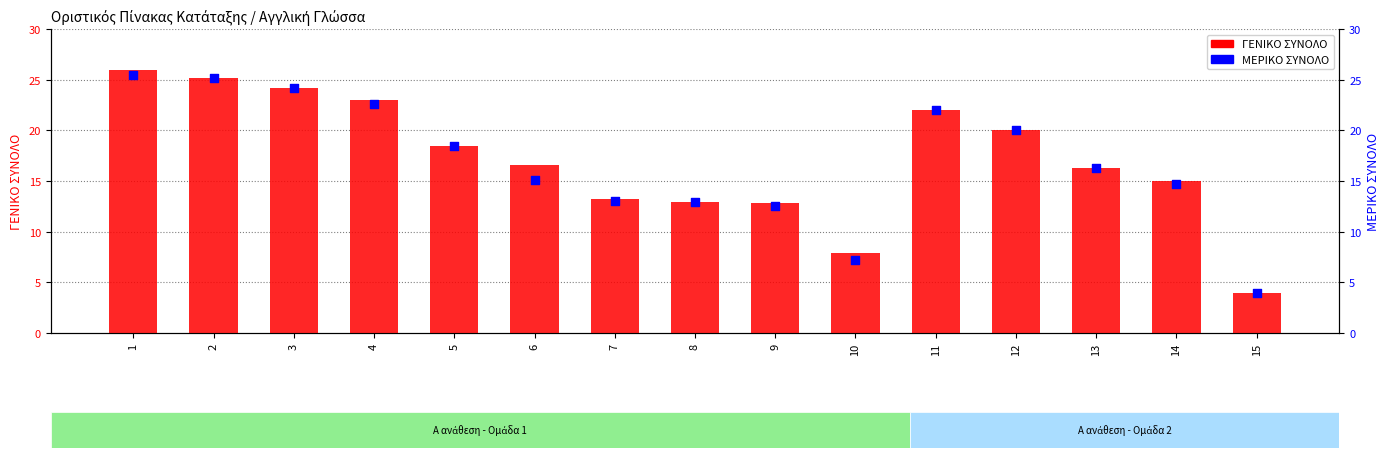

What are all the series names shown in the legend?

ΓΕΝΙΚΟ ΣΥΝΟΛΟ, ΜΕΡΙΚΟ ΣΥΝΟΛΟ